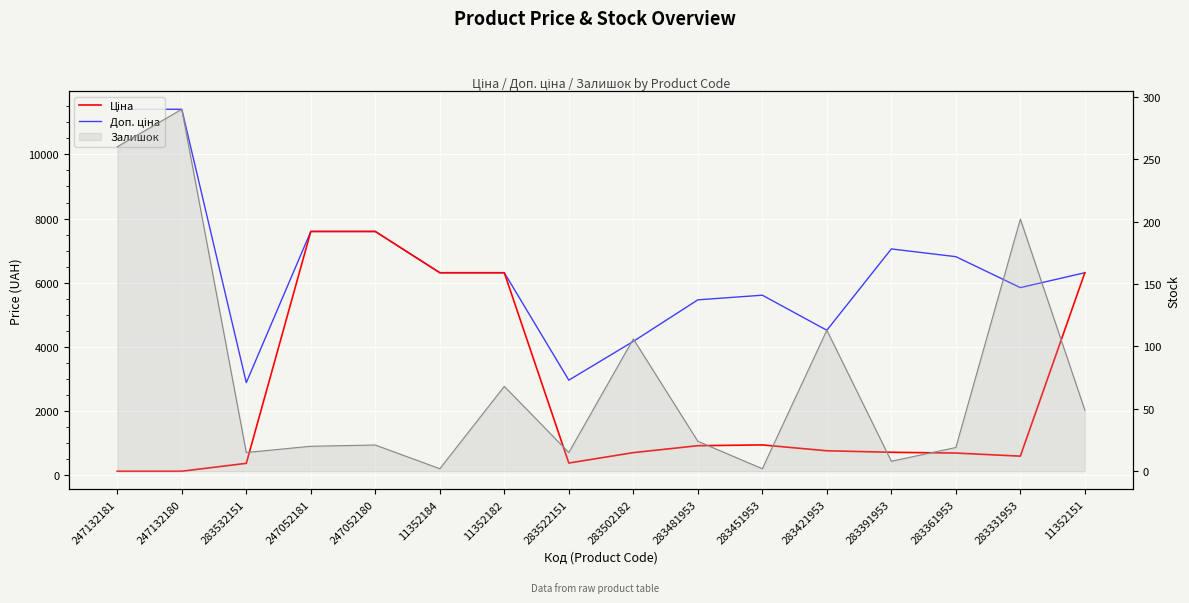

Is the value of Доп. ціна at 11352151 greater than the value of Ціна at 283481953?

Yes